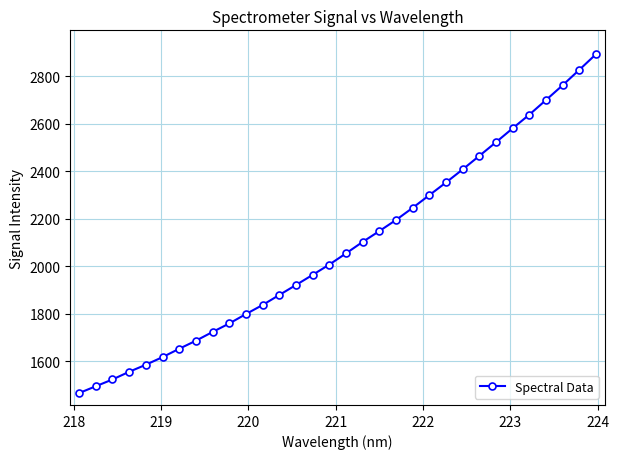

What is the value of the 2nd point from the left?

1494.7